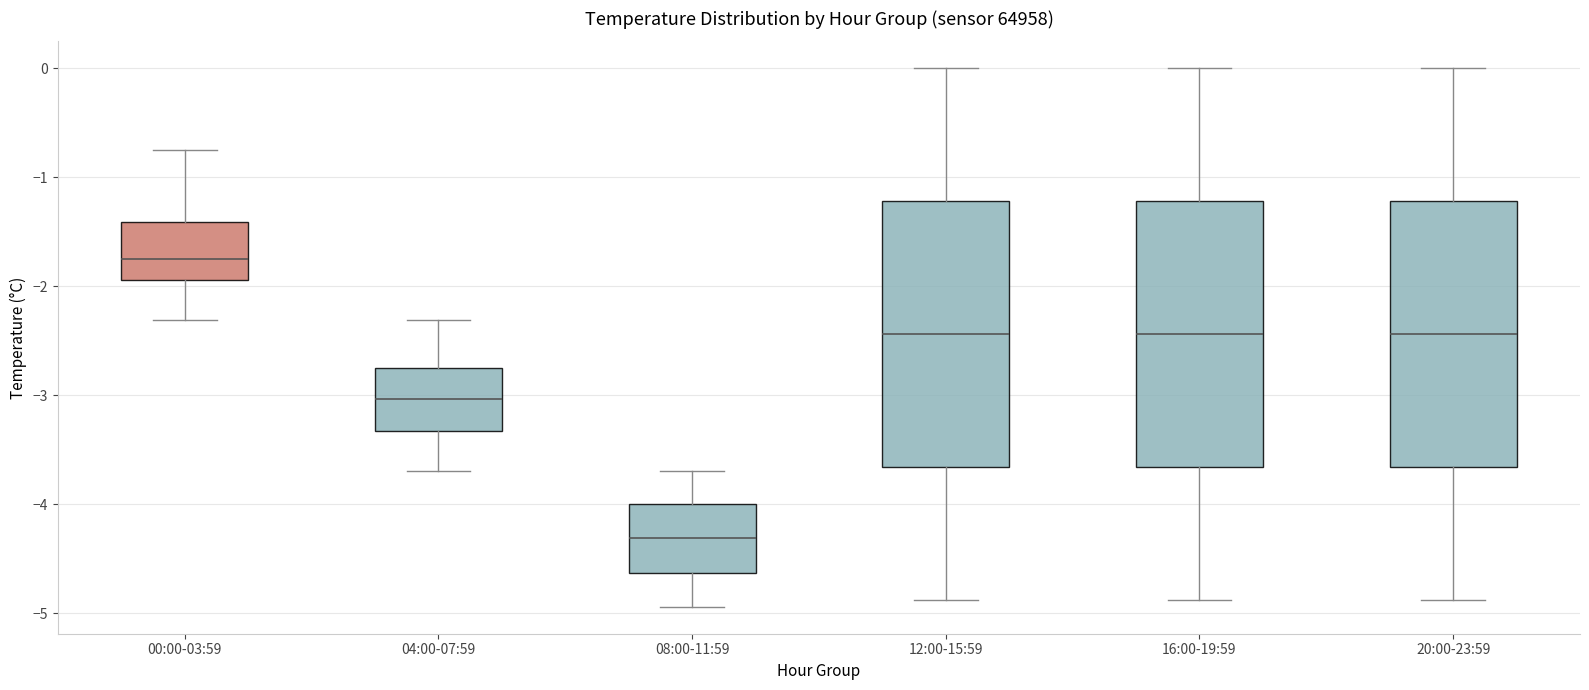

Where is the lower edge of the box for 08:00-11:59 on the y-axis? The values are not printed on the chart, so give them approximately, as read against the axis.

-4.6